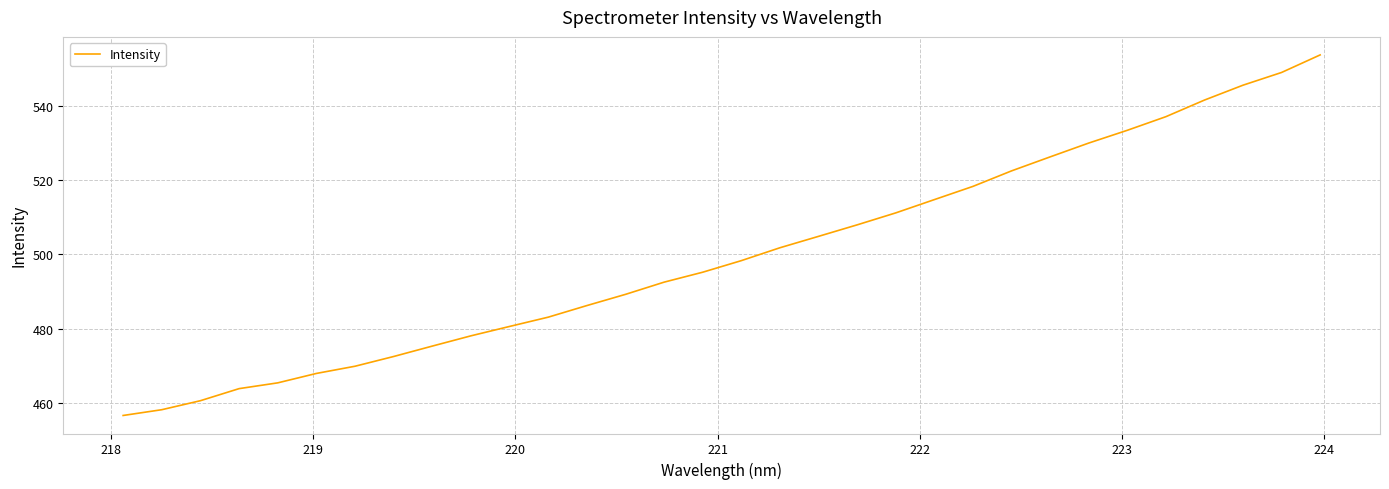

What is the maximum value shown in the chart?

553.6